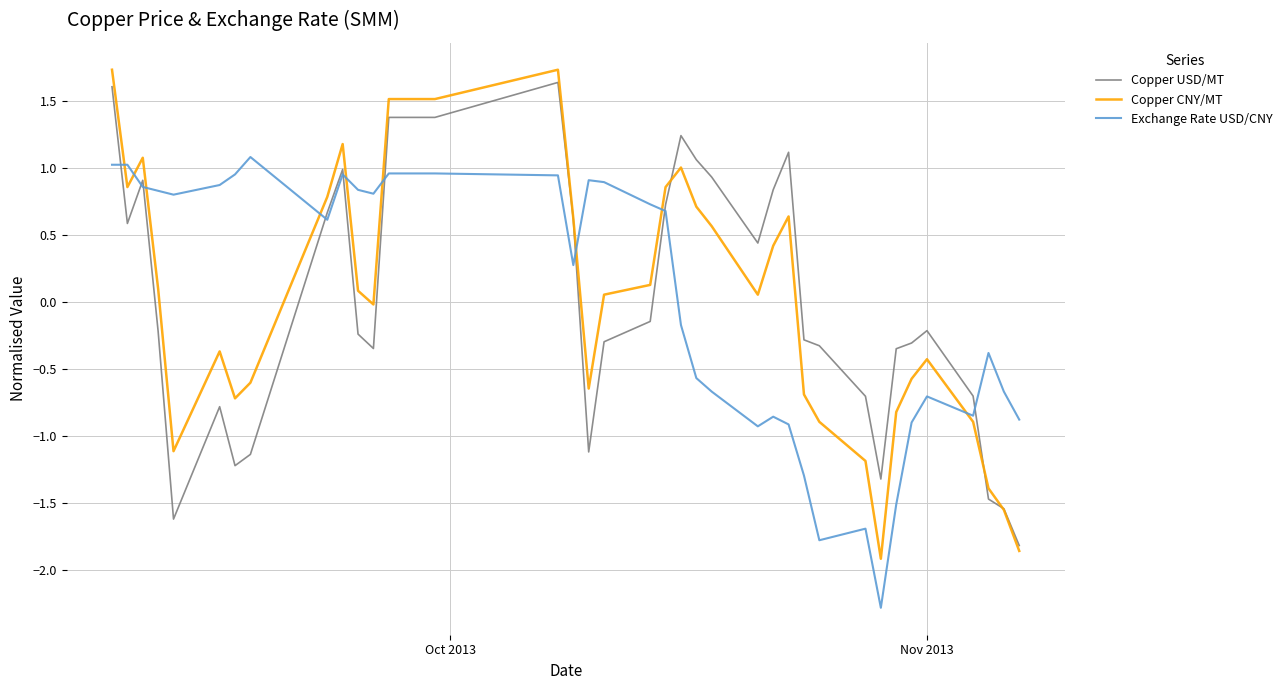

Which series has the widest spread of values?

Copper CNY/MT